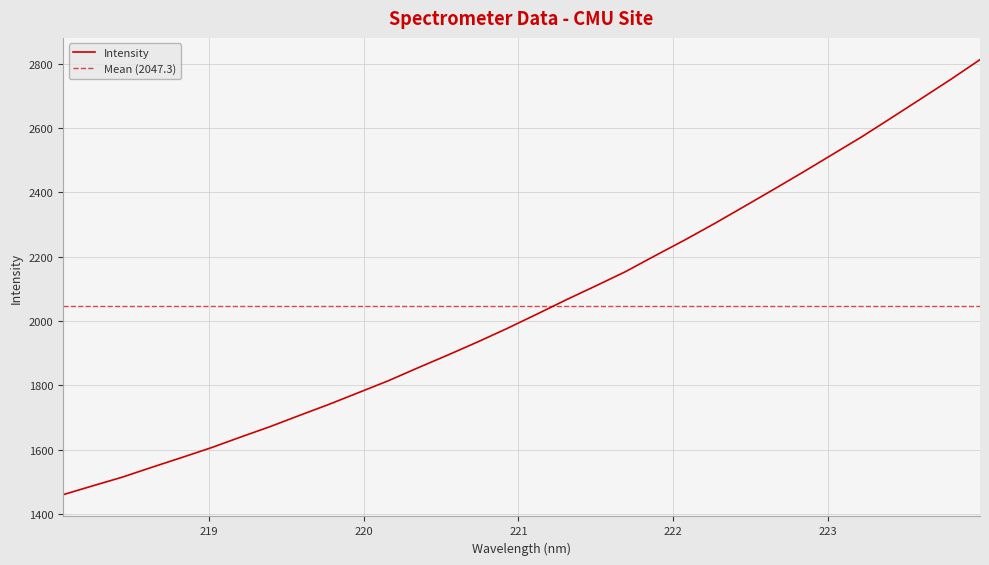

Which category has the lowest value across all series?

218.0596